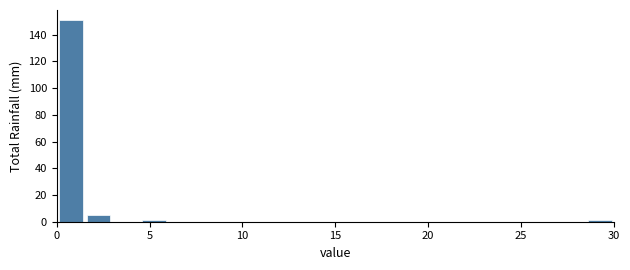

Read against the x-axis, roughly where is the centre of the tallest bar?

1.0